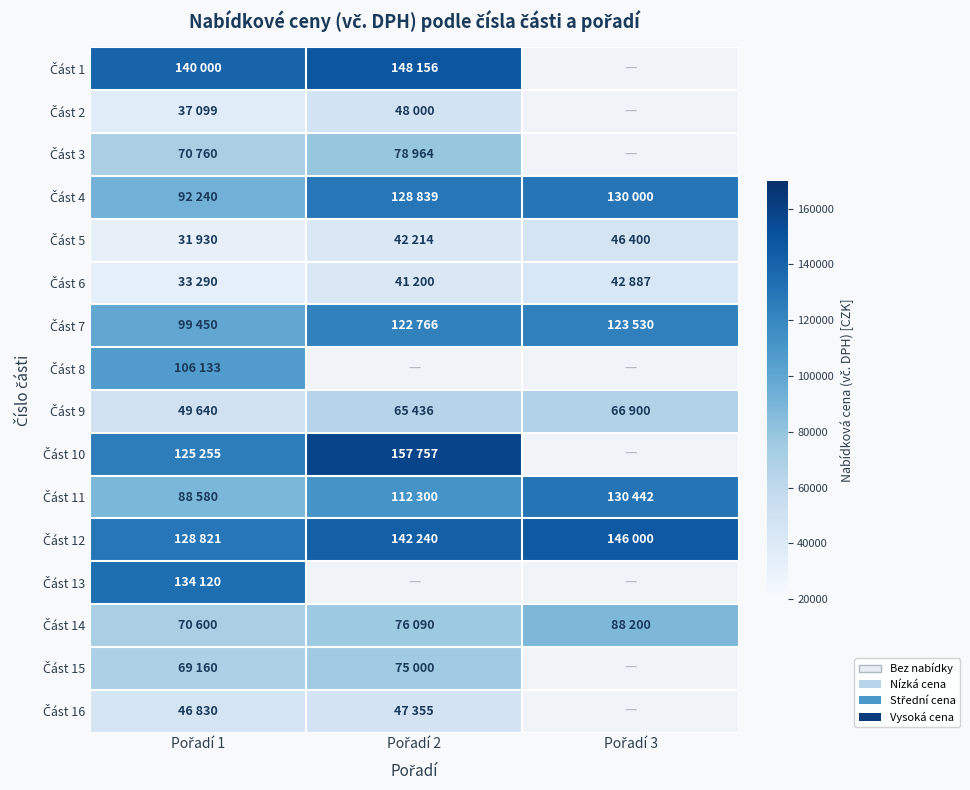

What is the difference between the maximum and minimum values in the Část 10 series?

32502.0